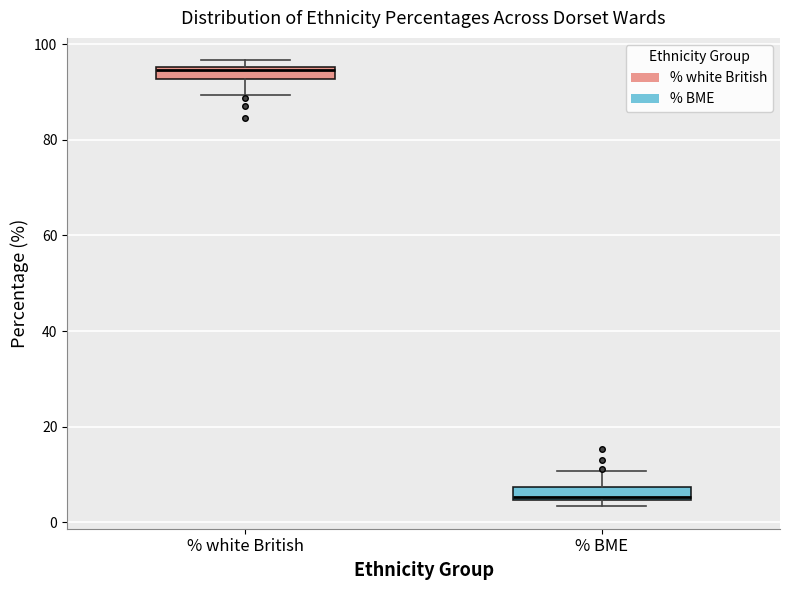

Which box's median line is the highest?

% white British